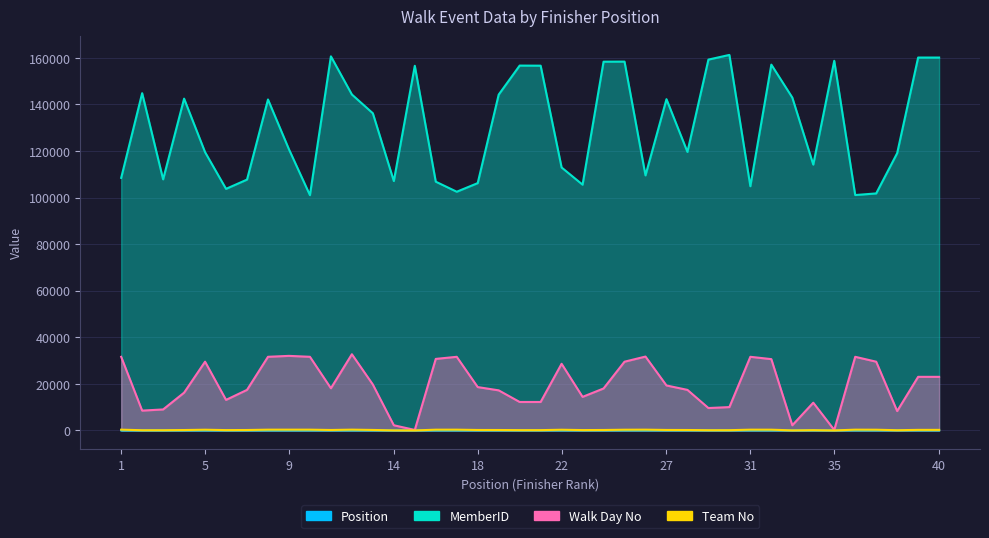

True or false: MemberID and Team No cross at least once.

False